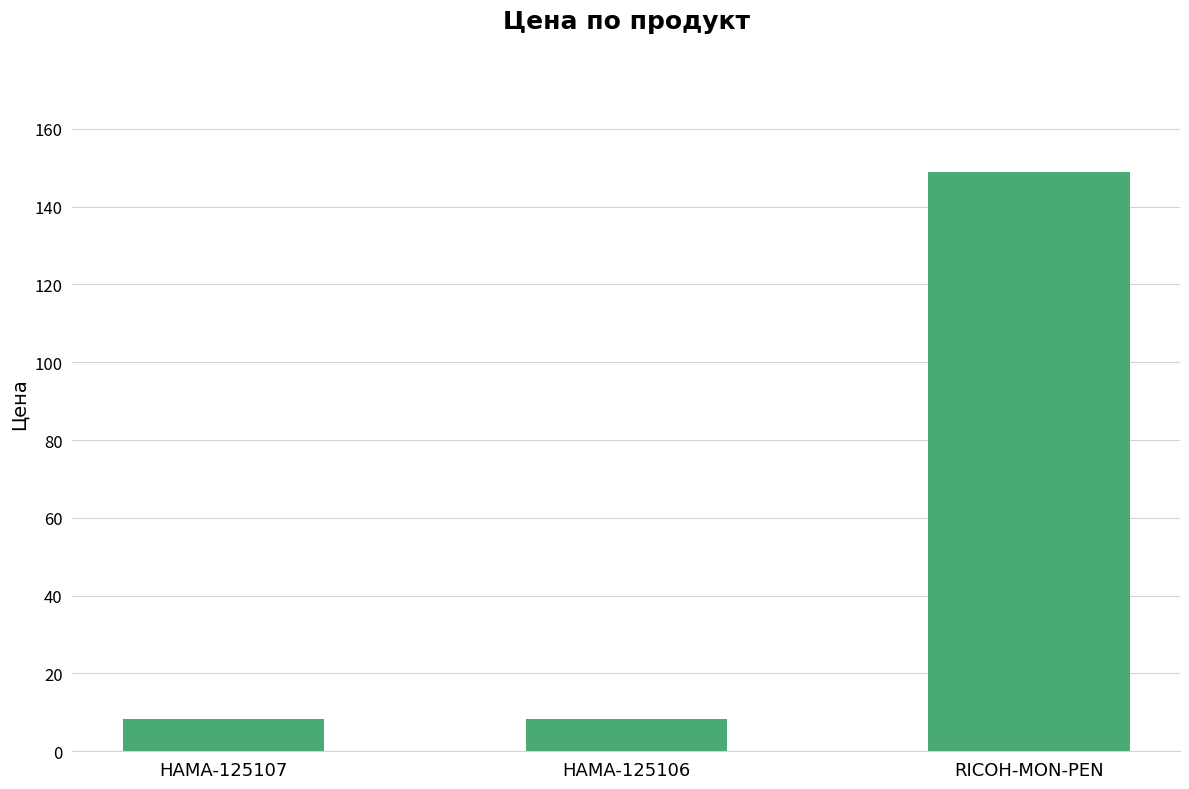

What position from the left is RICOH-MON-PEN?

3